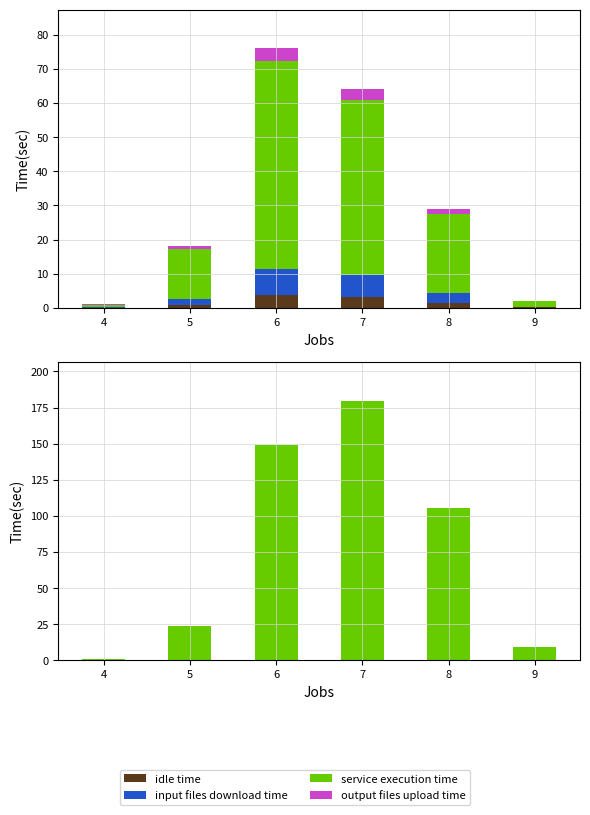

Between 9 and 8, which is larger?

8